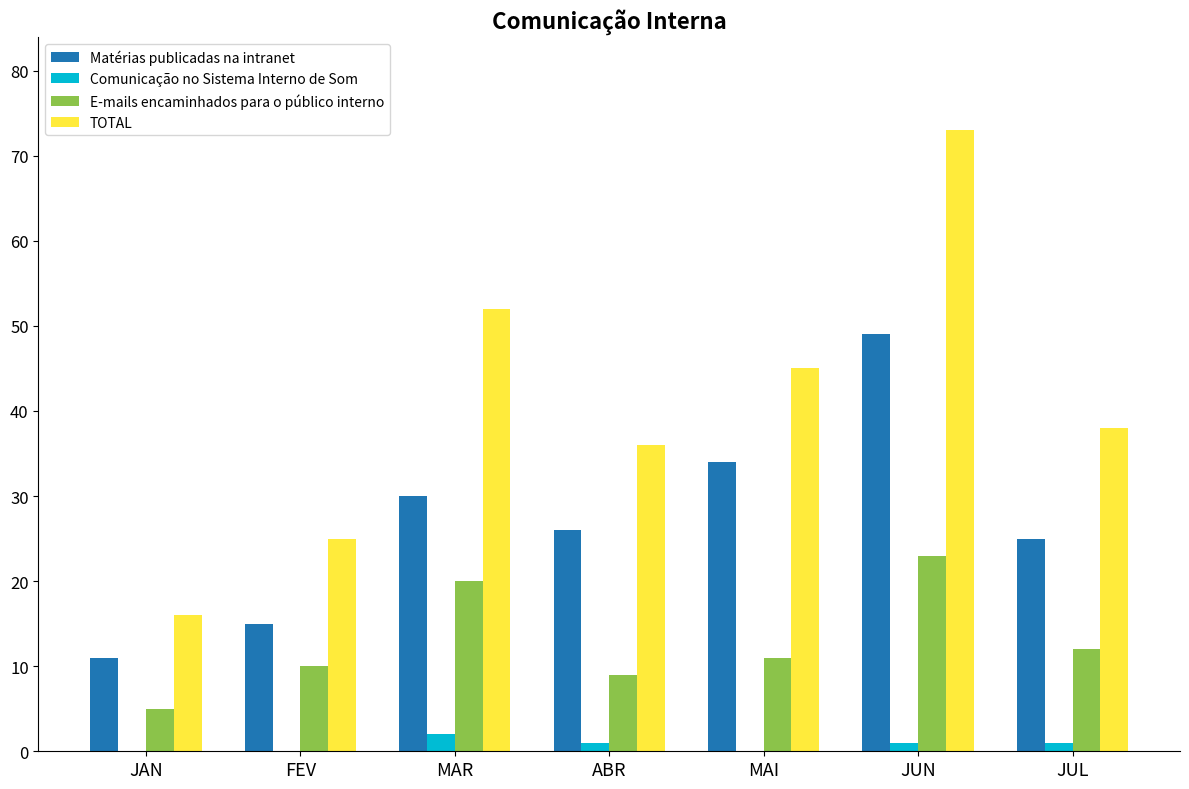

Is it true that Matérias publicadas na intranet equals 10 at JUL?

False